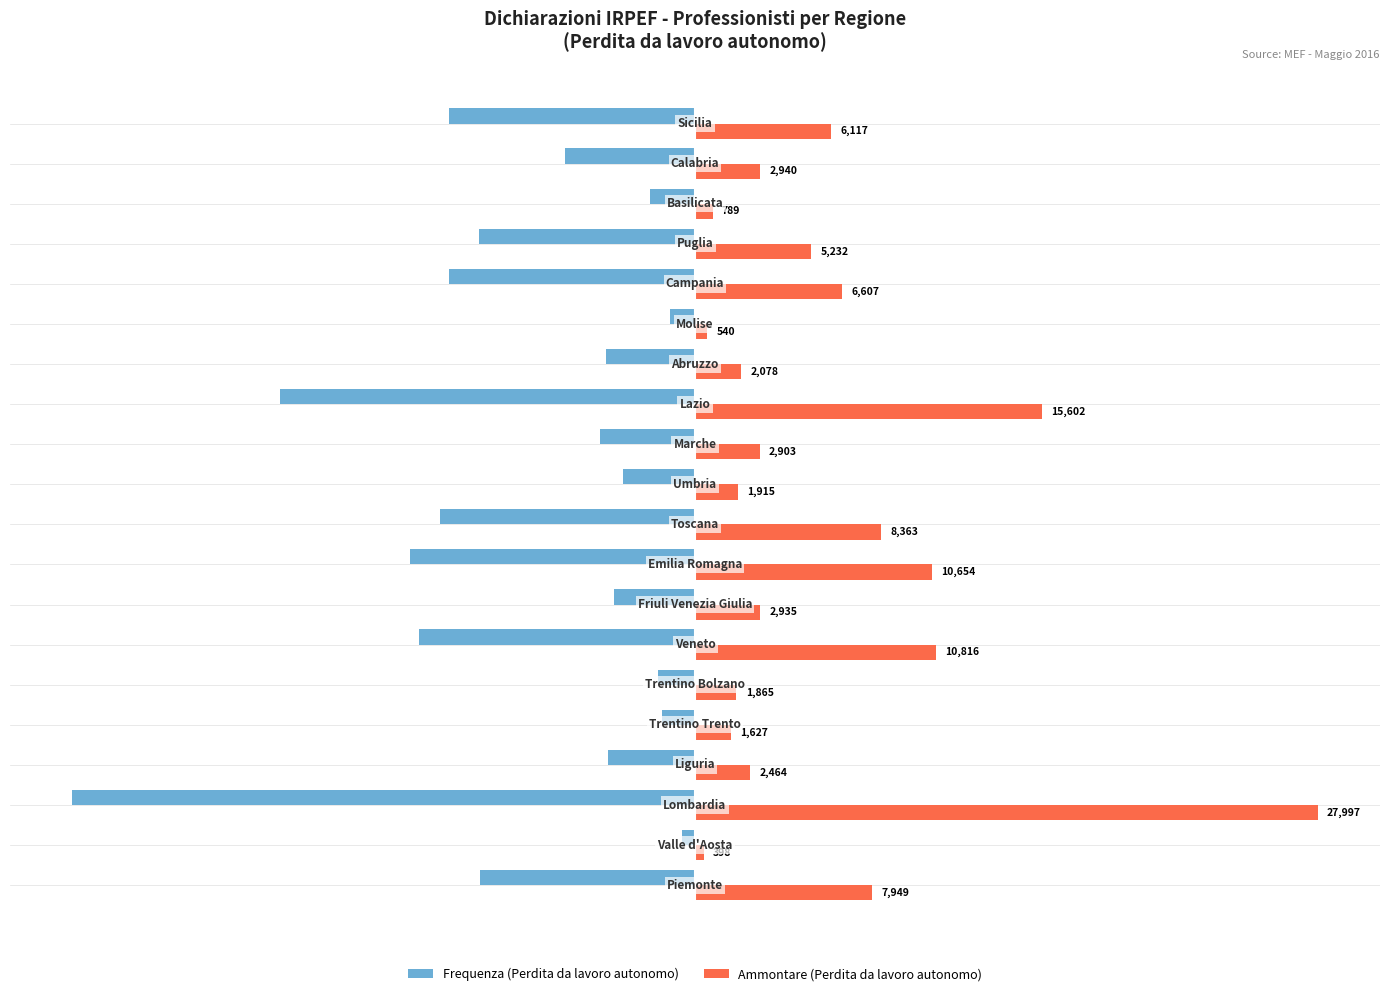

List the series in order of their peak value, lowest first.

Frequenza (Perdita da lavoro autonomo), Ammontare (Perdita da lavoro autonomo)